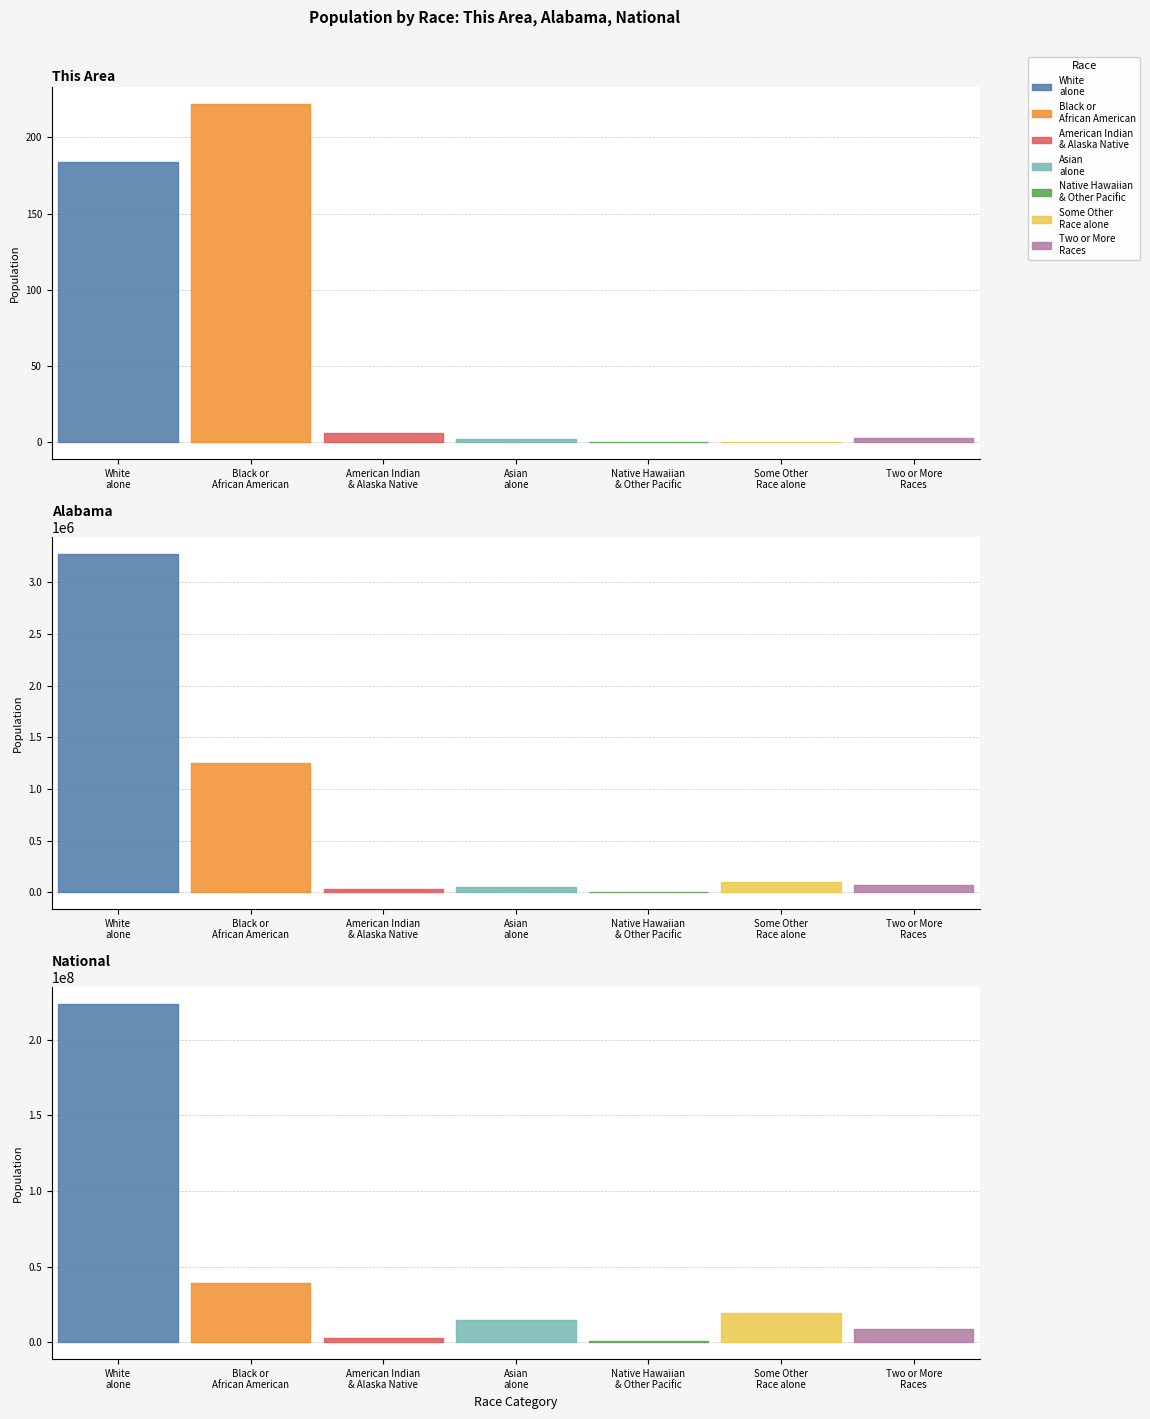

What is the difference between the second highest and second lowest values in the This Area series?

184